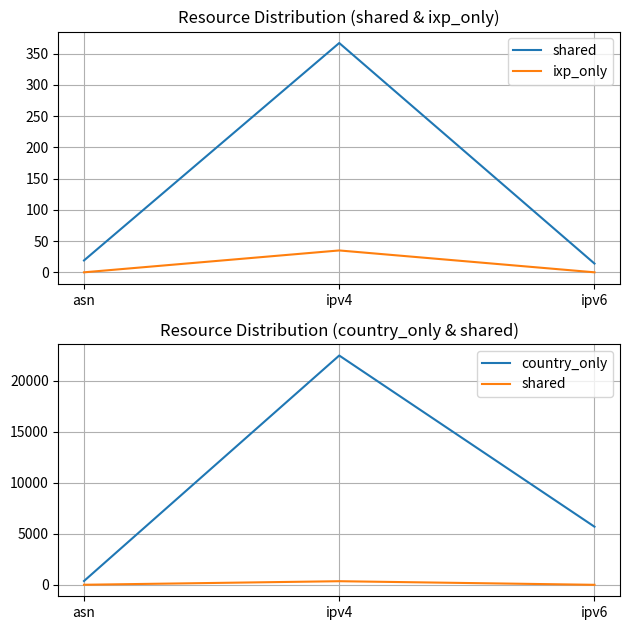

What are all the series names shown in the legend?

shared, ixp_only, country_only